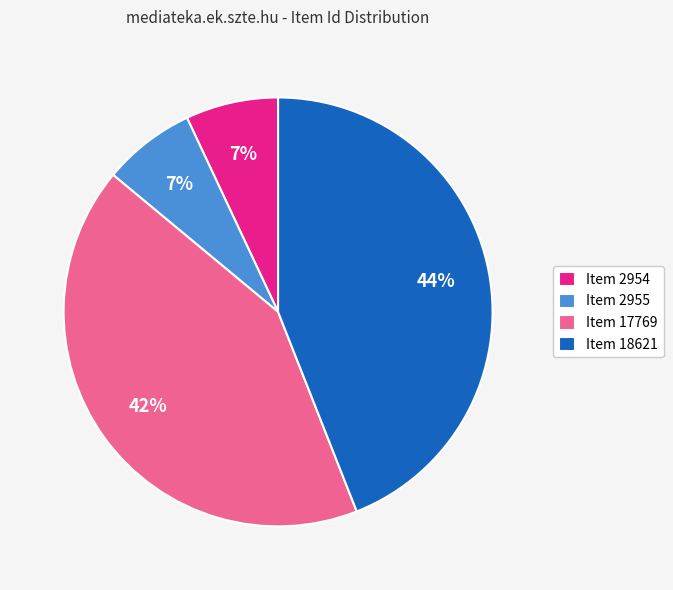

Is the sum of Item 2955 and Item 18621 greater than half?

Yes